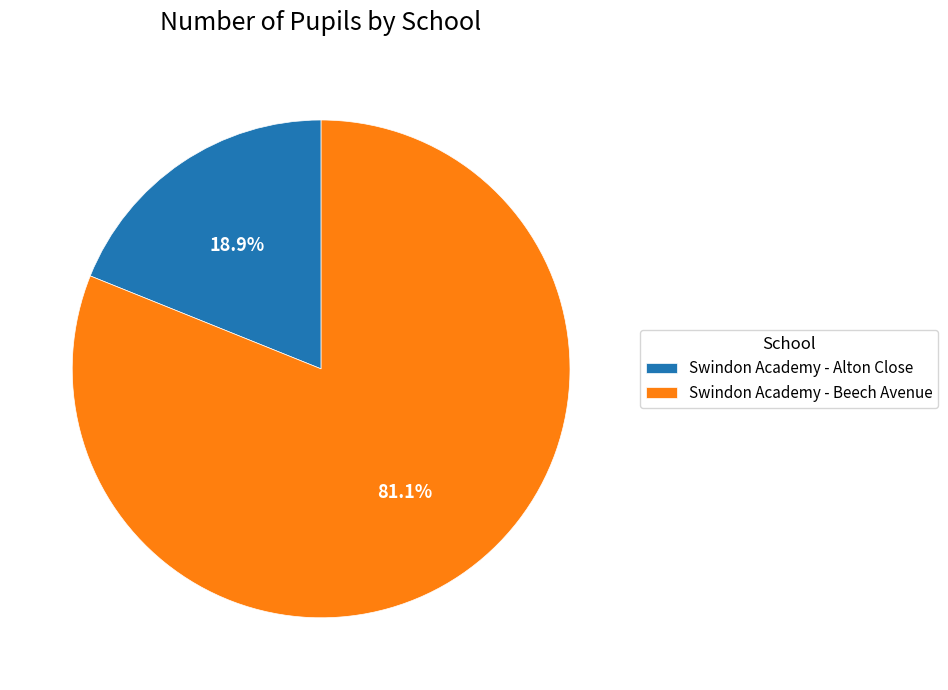

Which category has the smallest portion of the pie?

Swindon Academy - Alton Close